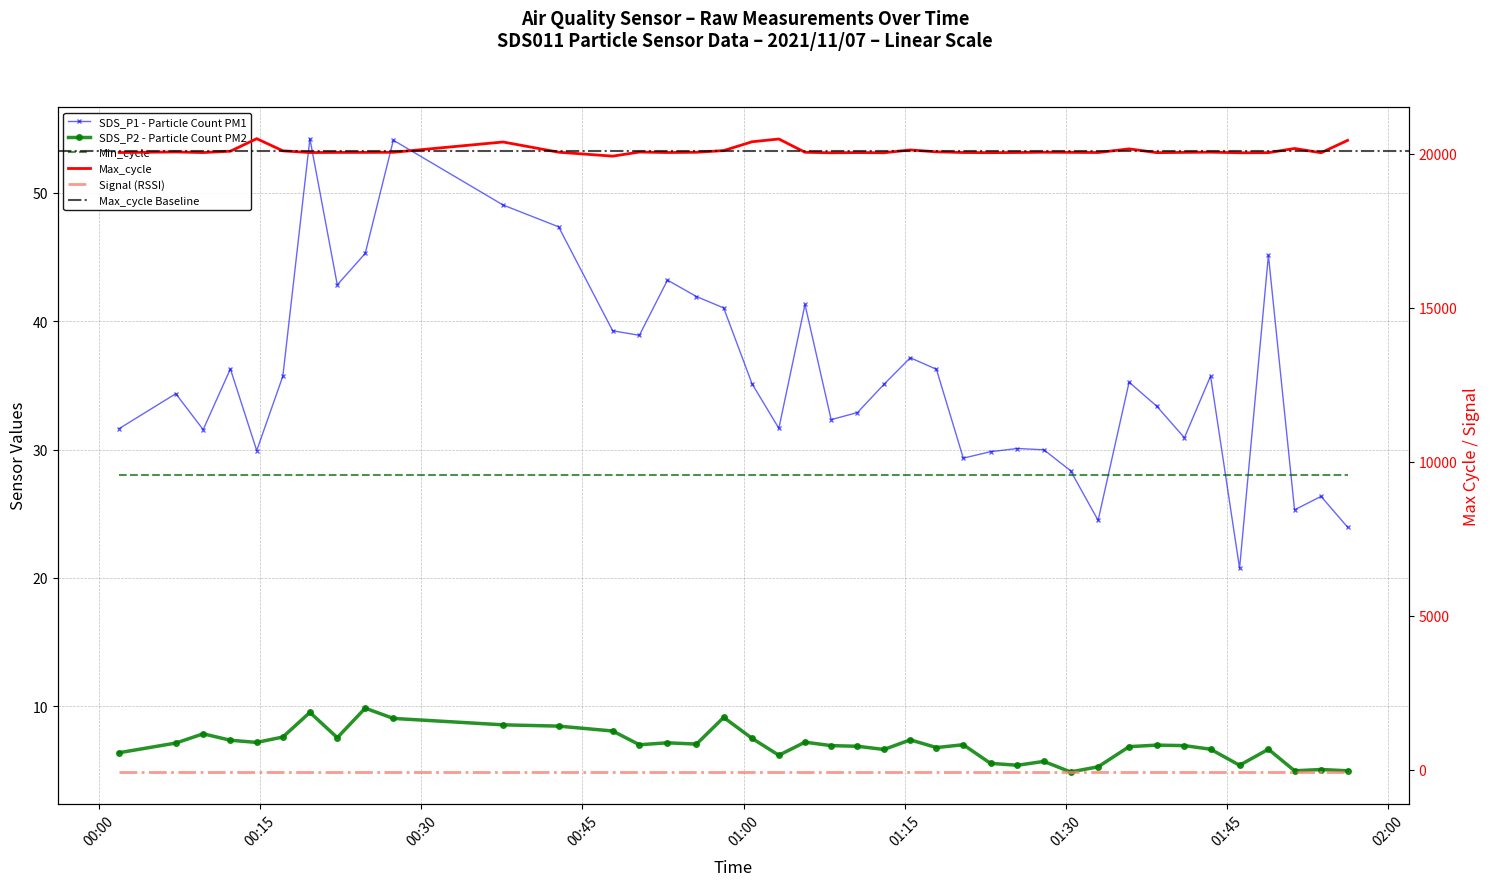

Reading left to right, extract all data points from this chart.

SDS_P1: 2021/11/07 00:01:53=31.6	2021/11/07 00:07:09=34.4	2021/11/07 00:09:42=31.6	2021/11/07 00:12:14=36.3	2021/11/07 00:14:41=29.9	2021/11/07 00:17:07=35.7	2021/11/07 00:19:38=54.2	2021/11/07 00:22:11=42.8	2021/11/07 00:24:47=45.3	2021/11/07 00:27:24=54.1	2021/11/07 00:37:37=49.0	2021/11/07 00:42:47=47.4	2021/11/07 00:47:49=39.2	2021/11/07 00:50:18=38.9	2021/11/07 00:52:55=43.2	2021/11/07 00:55:37=41.9	2021/11/07 00:58:09=41.0	2021/11/07 01:00:47=35.1	2021/11/07 01:03:17=31.6	2021/11/07 01:05:43=41.3	2021/11/07 01:08:09=32.3	2021/11/07 01:10:36=32.9	2021/11/07 01:13:04=35.1	2021/11/07 01:15:31=37.1	2021/11/07 01:17:57=36.2	2021/11/07 01:20:27=29.3	2021/11/07 01:22:59=29.8	2021/11/07 01:25:29=30.1	2021/11/07 01:27:57=30.0	2021/11/07 01:30:26=28.4	2021/11/07 01:33:00=24.5	2021/11/07 01:35:53=35.2	2021/11/07 01:38:27=33.4	2021/11/07 01:41:02=30.9	2021/11/07 01:43:28=35.7	2021/11/07 01:46:10=20.8	2021/11/07 01:48:51=45.1	2021/11/07 01:51:17=25.3	2021/11/07 01:53:45=26.4	2021/11/07 01:56:13=23.9
SDS_P2: 2021/11/07 00:01:53=6.4	2021/11/07 00:07:09=7.1	2021/11/07 00:09:42=7.8	2021/11/07 00:12:14=7.3	2021/11/07 00:14:41=7.2	2021/11/07 00:17:07=7.6	2021/11/07 00:19:38=9.5	2021/11/07 00:22:11=7.5	2021/11/07 00:24:47=9.8	2021/11/07 00:27:24=9.1	2021/11/07 00:37:37=8.6	2021/11/07 00:42:47=8.4	2021/11/07 00:47:49=8.1	2021/11/07 00:50:18=7.0	2021/11/07 00:52:55=7.2	2021/11/07 00:55:37=7.0	2021/11/07 00:58:09=9.1	2021/11/07 01:00:47=7.5	2021/11/07 01:03:17=6.2	2021/11/07 01:05:43=7.2	2021/11/07 01:08:09=6.9	2021/11/07 01:10:36=6.9	2021/11/07 01:13:04=6.6	2021/11/07 01:15:31=7.4	2021/11/07 01:17:57=6.8	2021/11/07 01:20:27=7.0	2021/11/07 01:22:59=5.5	2021/11/07 01:25:29=5.4	2021/11/07 01:27:57=5.7	2021/11/07 01:30:26=4.9	2021/11/07 01:33:00=5.3	2021/11/07 01:35:53=6.8	2021/11/07 01:38:27=7.0	2021/11/07 01:41:02=6.9	2021/11/07 01:43:28=6.7	2021/11/07 01:46:10=5.4	2021/11/07 01:48:51=6.7	2021/11/07 01:51:17=5.0	2021/11/07 01:53:45=5.1	2021/11/07 01:56:13=5.0
Max_cycle: 2021/11/07 00:01:53=20045.0	2021/11/07 00:07:09=20063.0	2021/11/07 00:09:42=20044.0	2021/11/07 00:12:14=20087.0	2021/11/07 00:14:41=20495.0	2021/11/07 00:17:07=20100.0	2021/11/07 00:19:38=20044.0	2021/11/07 00:22:11=20048.0	2021/11/07 00:24:47=20049.0	2021/11/07 00:27:24=20052.0	2021/11/07 00:37:37=20387.0	2021/11/07 00:42:47=20055.0	2021/11/07 00:47:49=19927.0	2021/11/07 00:50:18=20060.0	2021/11/07 00:52:55=20045.0	2021/11/07 00:55:37=20053.0	2021/11/07 00:58:09=20108.0	2021/11/07 01:00:47=20394.0	2021/11/07 01:03:17=20484.0	2021/11/07 01:05:43=20053.0	2021/11/07 01:08:09=20036.0	2021/11/07 01:10:36=20043.0	2021/11/07 01:13:04=20037.0	2021/11/07 01:15:31=20129.0	2021/11/07 01:17:57=20067.0	2021/11/07 01:20:27=20045.0	2021/11/07 01:22:59=20040.0	2021/11/07 01:25:29=20045.0	2021/11/07 01:27:57=20054.0	2021/11/07 01:30:26=20050.0	2021/11/07 01:33:00=20045.0	2021/11/07 01:35:53=20163.0	2021/11/07 01:38:27=20041.0	2021/11/07 01:41:02=20049.0	2021/11/07 01:43:28=20056.0	2021/11/07 01:46:10=20037.0	2021/11/07 01:48:51=20040.0	2021/11/07 01:51:17=20176.0	2021/11/07 01:53:45=20037.0	2021/11/07 01:56:13=20439.0